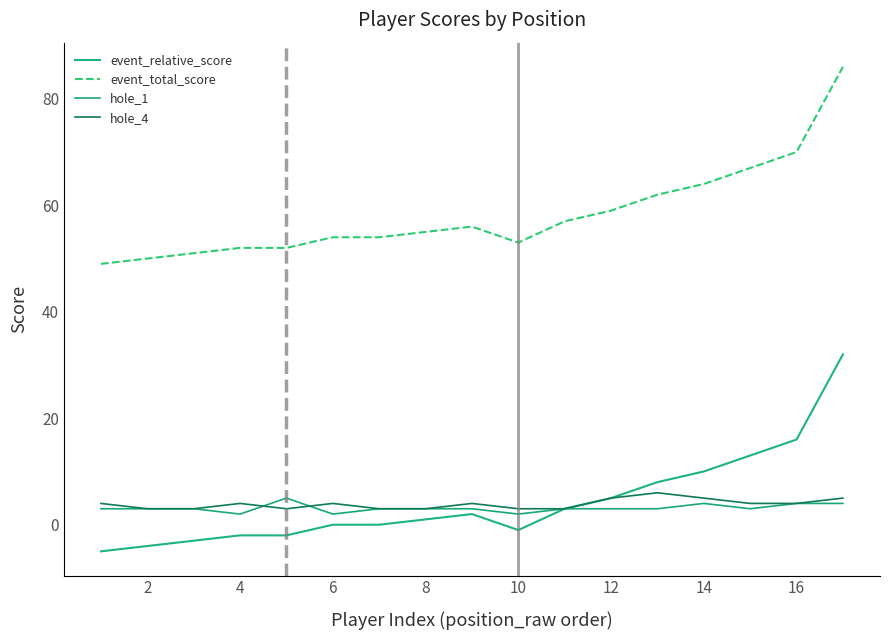

Which series has the largest total across all categories?

event_total_score